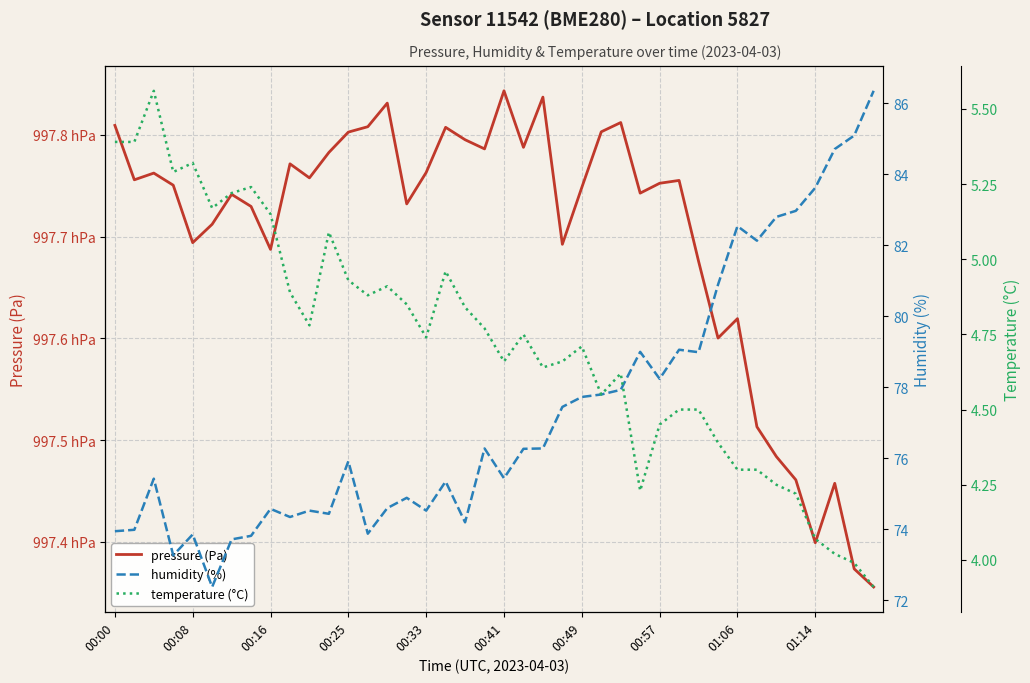

Between 22 and 16, which is larger?

22